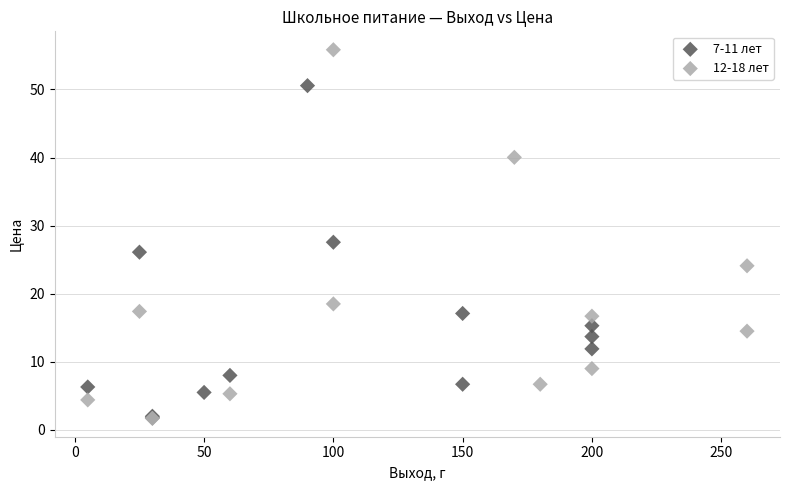

What are all the series names shown in the legend?

7-11 лет, 12-18 лет